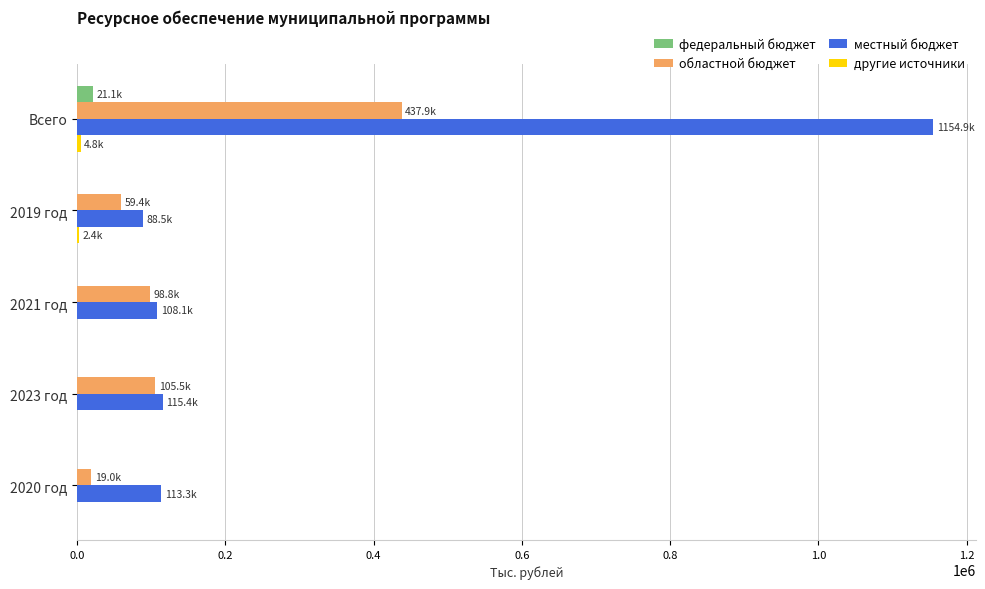

What is the average value of the областной бюджет series?

144101.4